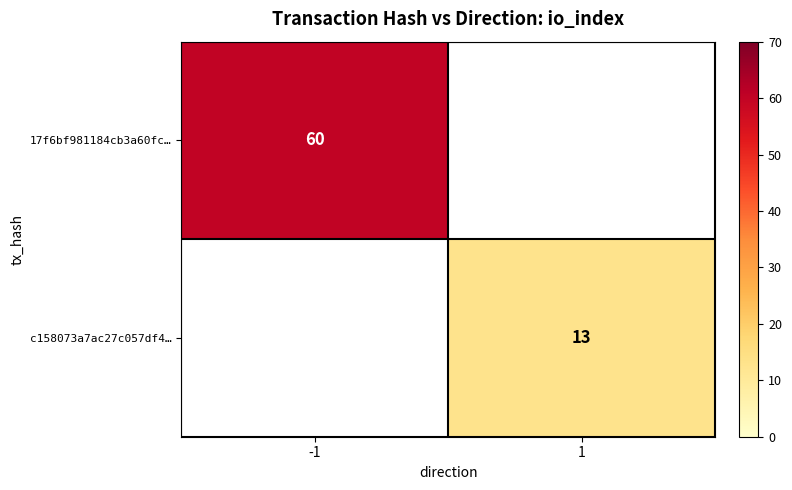

The 17f6bf981184cb3a60fc… series shows 17 at -1. True or false?

False